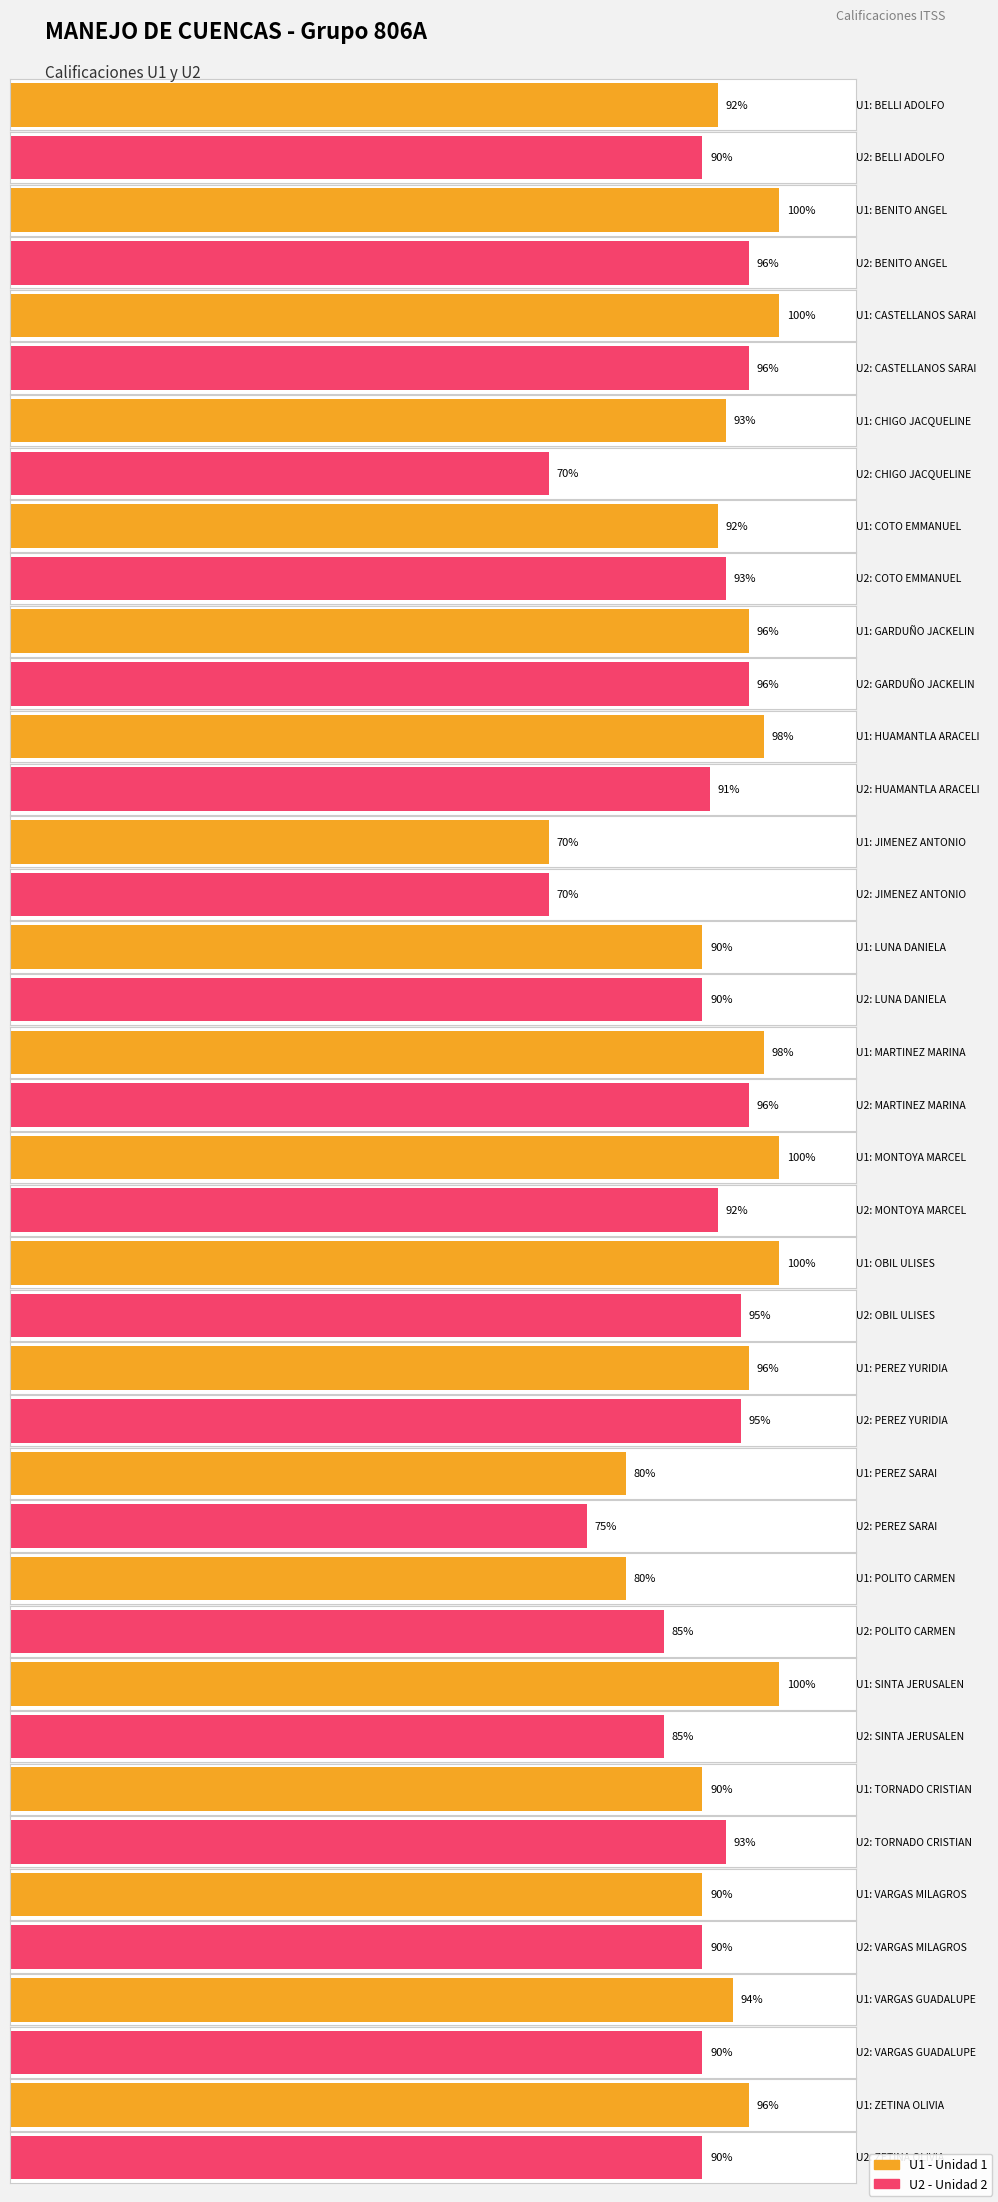

Which series has the largest total across all categories?

U1